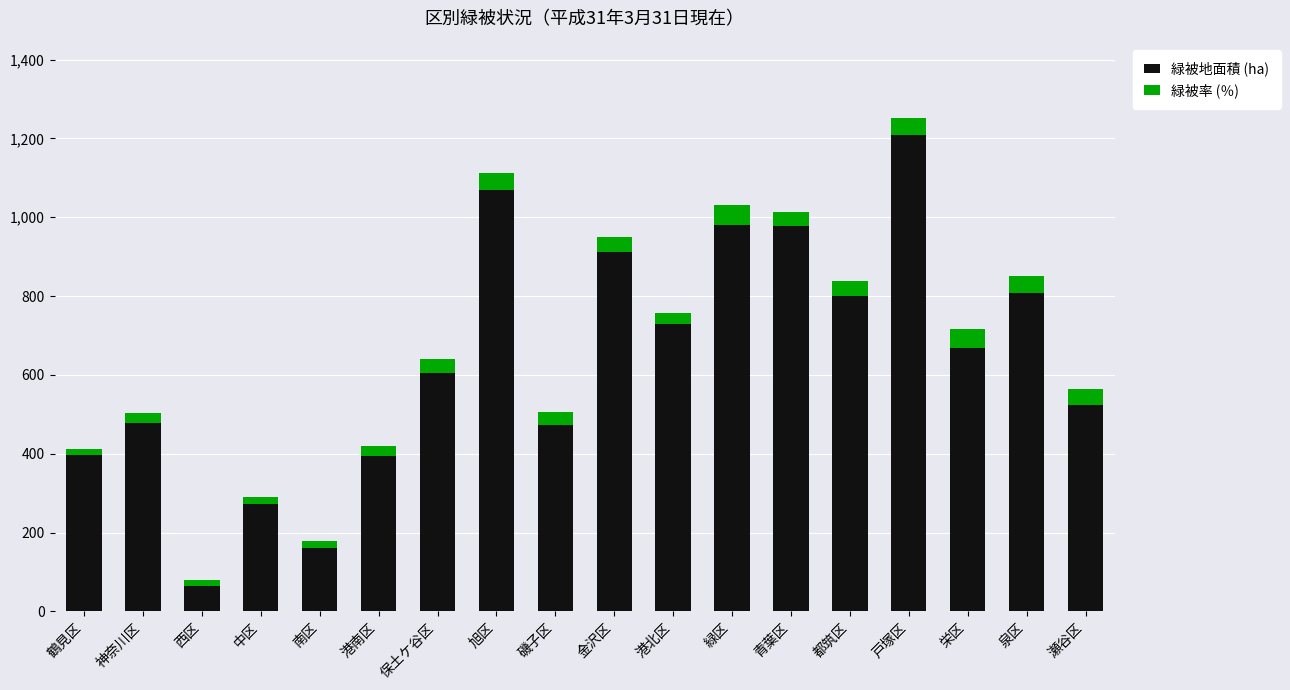

Which series has the widest spread of values?

緑被地面積 (ha)